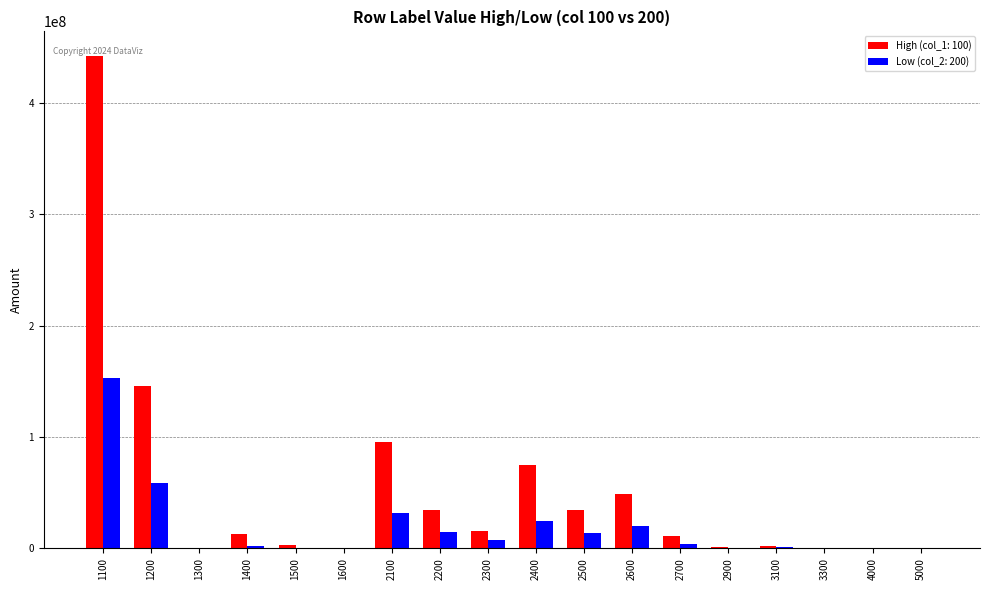

What is the approximate value of Low (col_2: 200) at 1200?

58176851.4